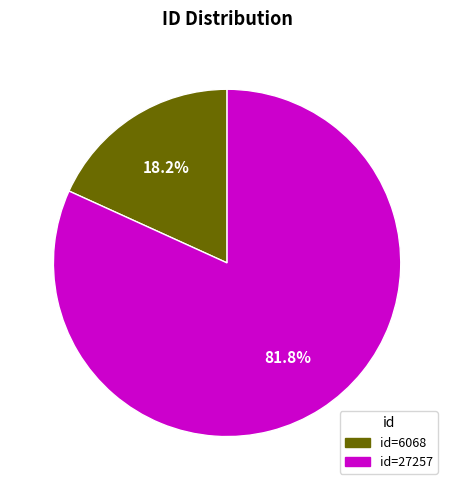

How much of the chart is everything except id=27257?

18.2%